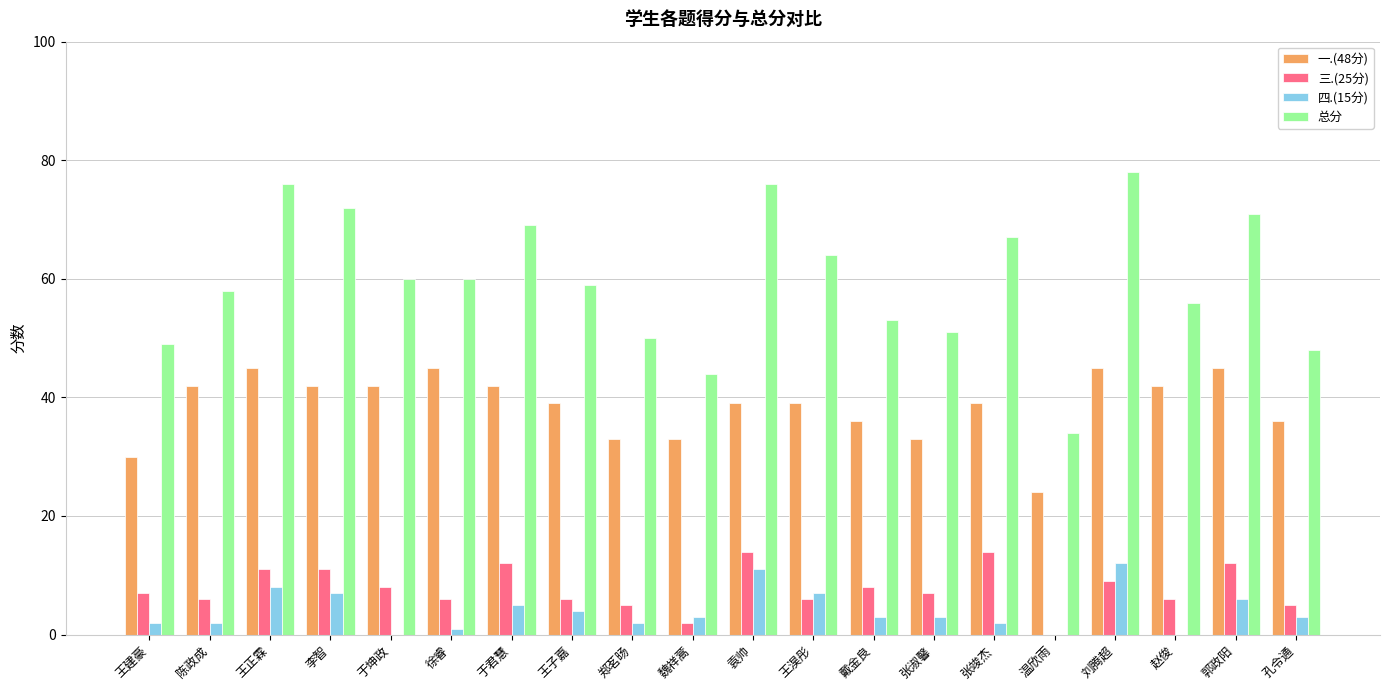

Reading left to right, list all the values displayed in this chart.

一.(48分): 30	42	45	42	42	45	42	39	33	33	39	39	36	33	39	24	45	42	45	36
三.(25分): 7	6	11	11	8	6	12	6	5	2	14	6	8	7	14	0	9	6	12	5
四.(15分): 2	2	8	7	0	1	5	4	2	3	11	7	3	3	2	0	12	0	6	3
总分: 49	58	76	72	60	60	69	59	50	44	76	64	53	51	67	34	78	56	71	48